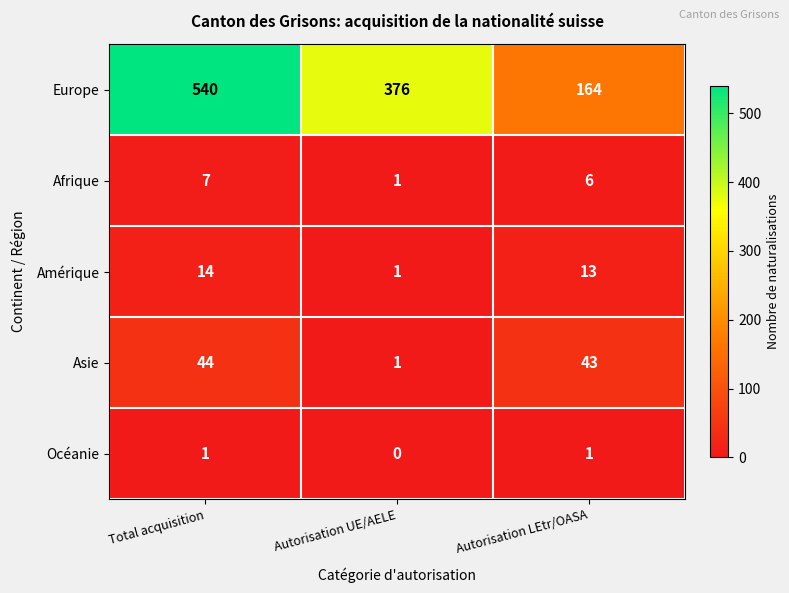

Reading left to right, list all the values displayed in this chart.

Europe: Total acquisition=540	Autorisation UE/AELE=376	Autorisation LEtr/OASA=164
Afrique: Total acquisition=7	Autorisation UE/AELE=1	Autorisation LEtr/OASA=6
Amérique: Total acquisition=14	Autorisation UE/AELE=1	Autorisation LEtr/OASA=13
Asie: Total acquisition=44	Autorisation UE/AELE=1	Autorisation LEtr/OASA=43
Océanie: Total acquisition=1	Autorisation UE/AELE=0	Autorisation LEtr/OASA=1